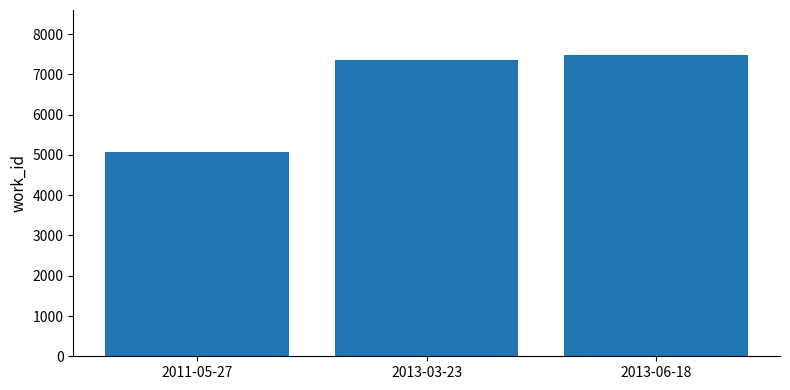

Rank the categories by value from lowest to highest.

2011-05-27, 2013-03-23, 2013-06-18